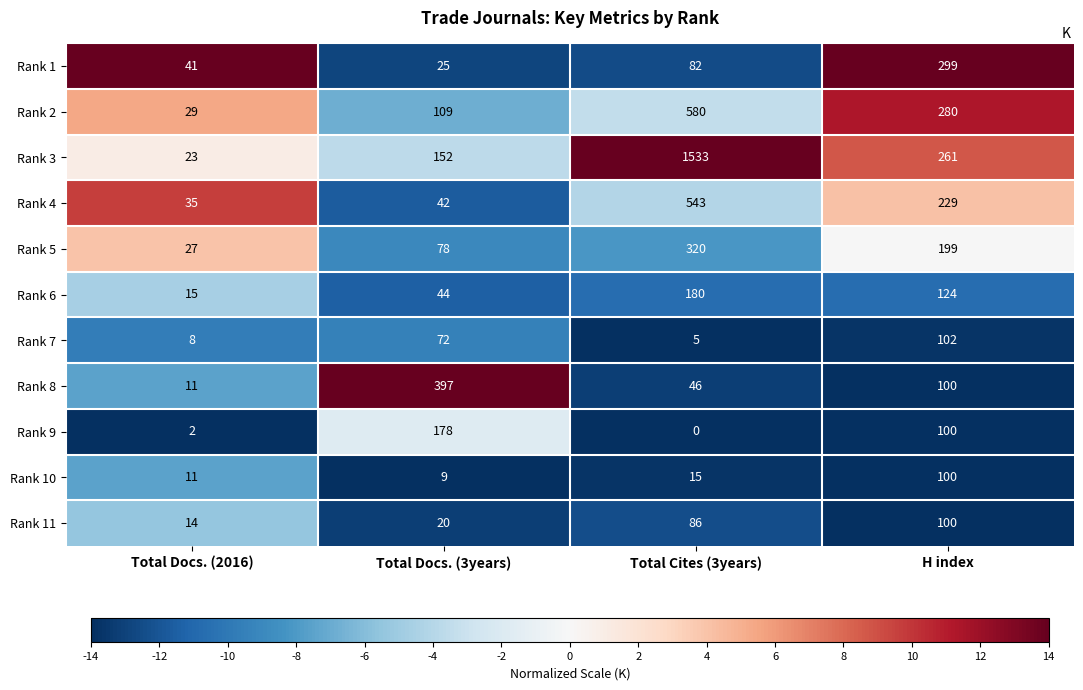

Count the number of data series in this chart.

11